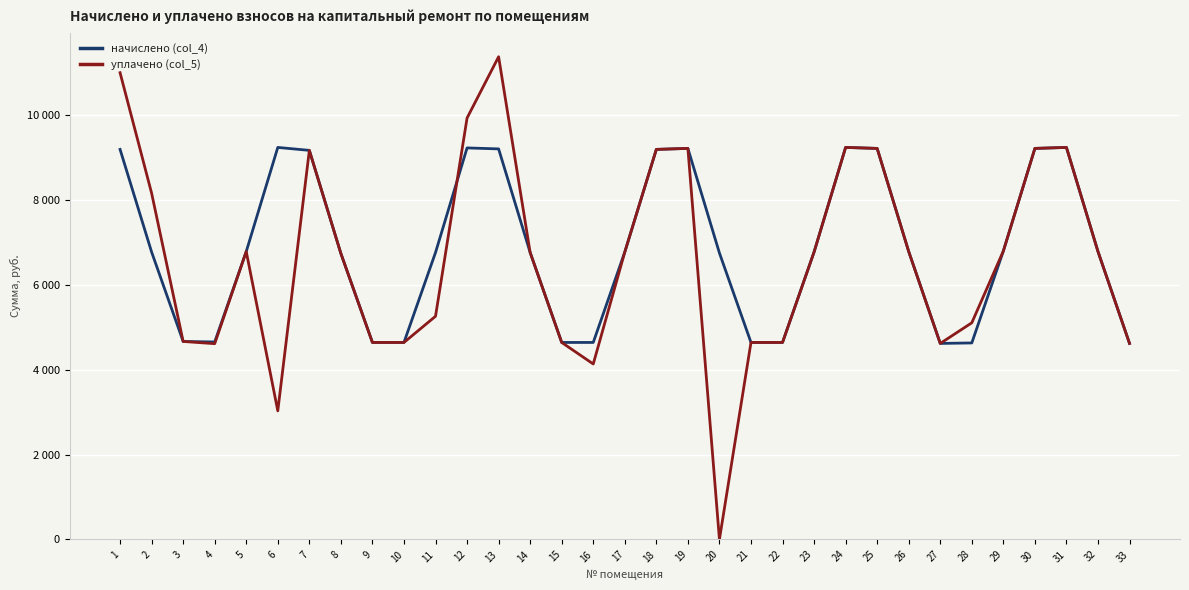

At which label does начислено (col_4) reach its minimum?

27